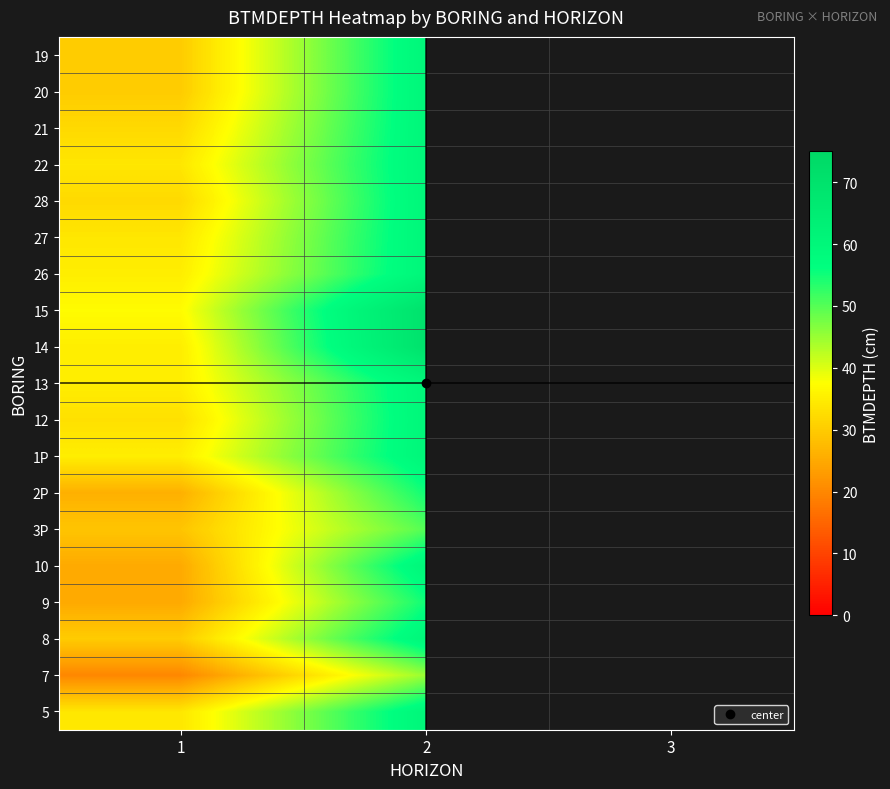

At which label does 8 reach its minimum?

1